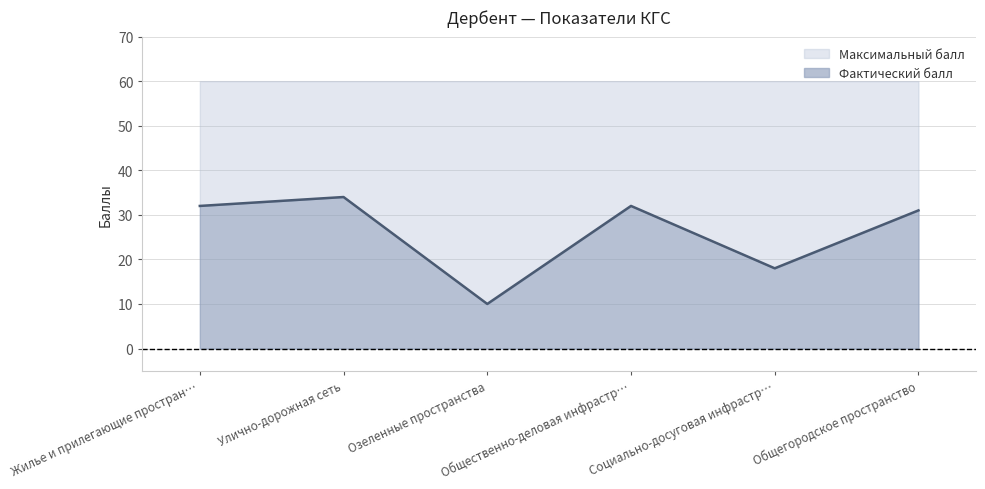

What is the lowest value of the Фактический балл series?

10